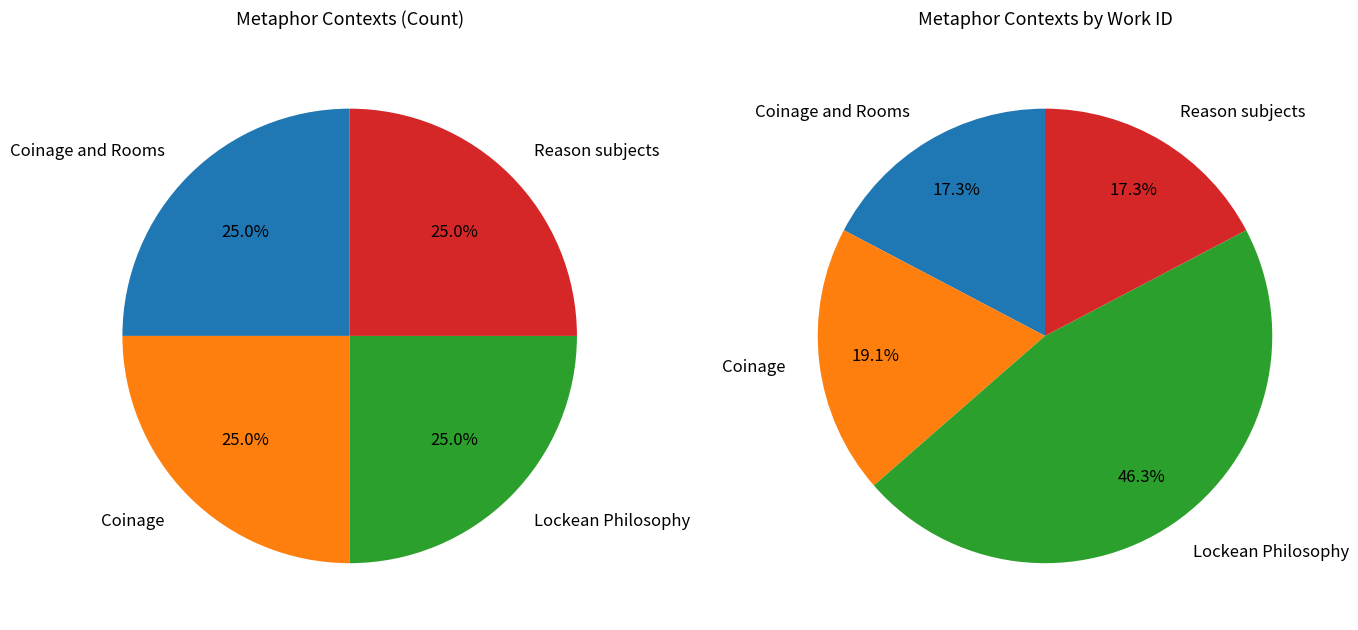

Rank the categories by value from highest to lowest.

Lockean Philosophy, Coinage, Coinage and Rooms, Reason subjects